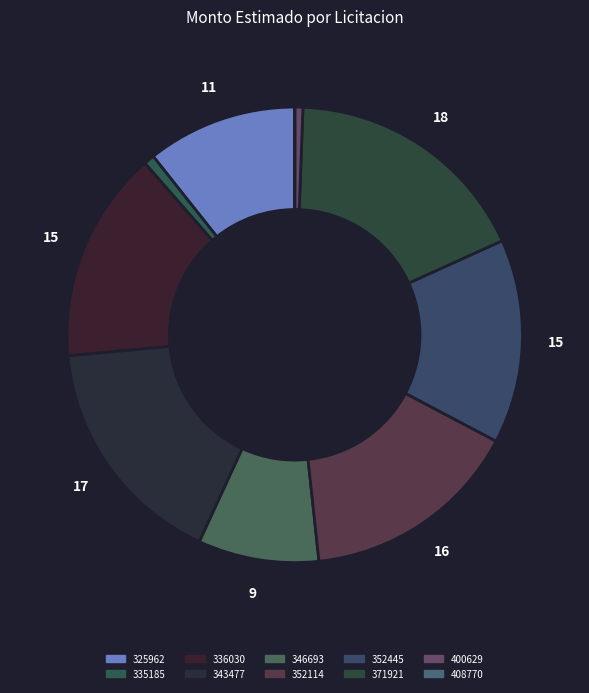

How many segments does this pie chart have?

10